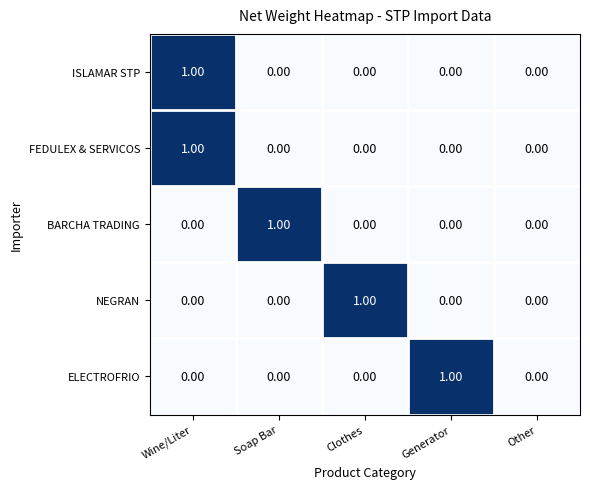

Is the value of ELECTROFRIO at Other greater than the value of FEDULEX & SERVICOS at Wine/Liter?

No